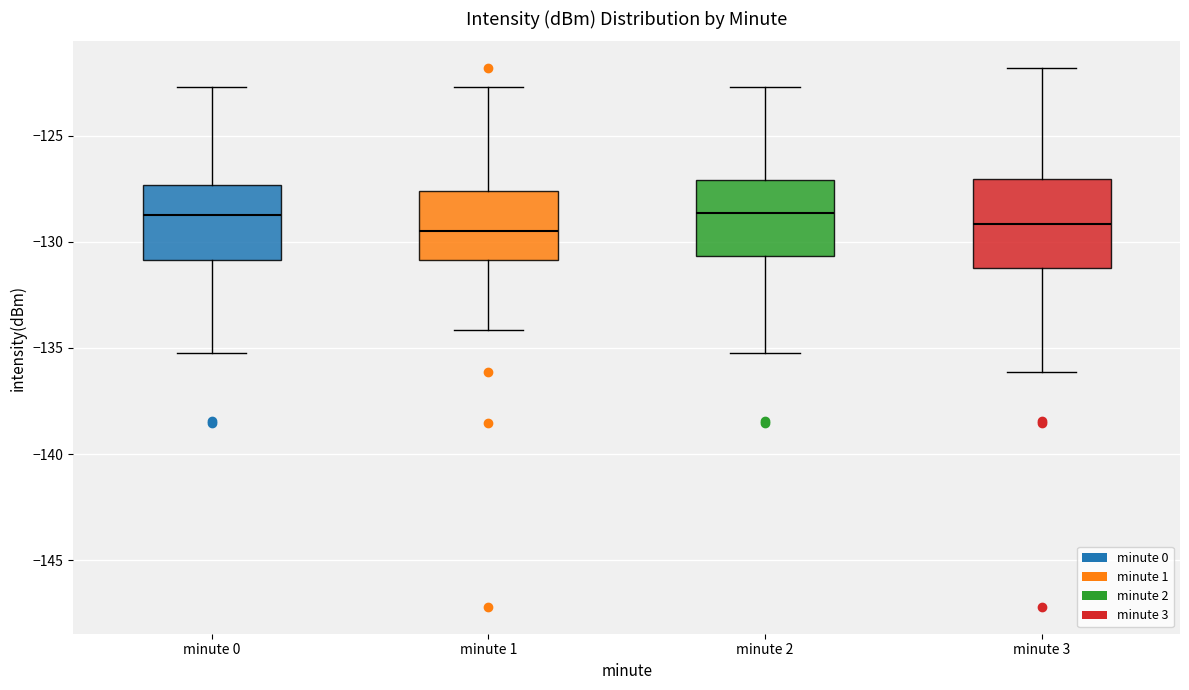

Comparing the boxes themselves (not the whiskers), which one is the tallest?

minute 3